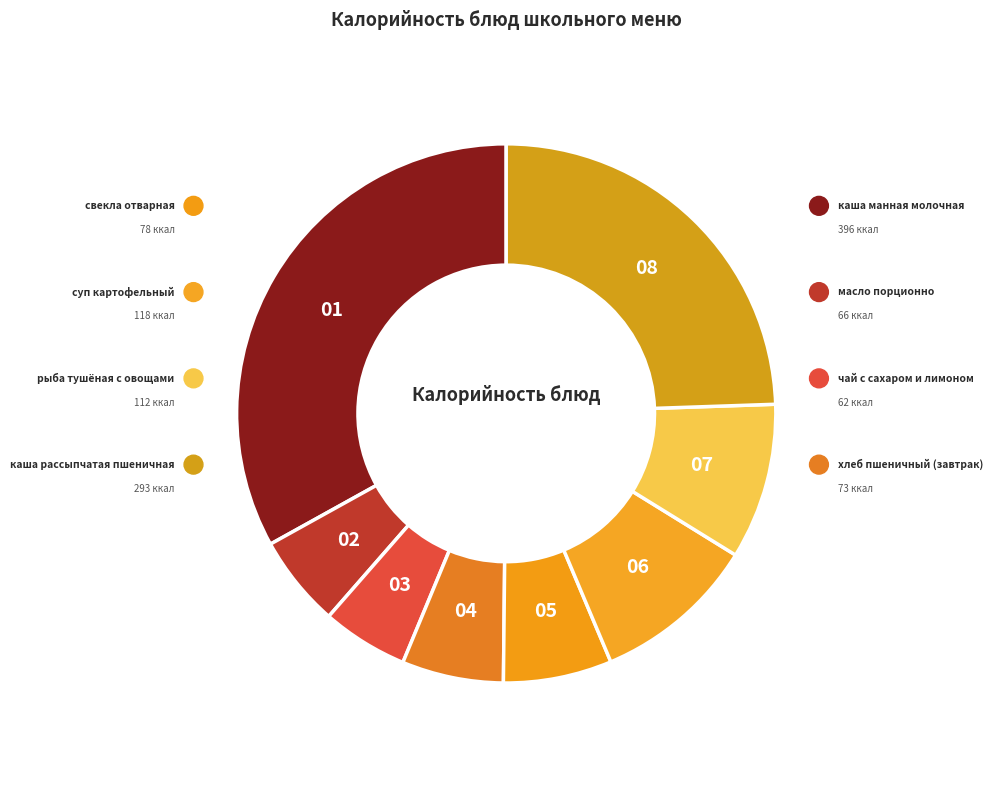

To the nearest percent, what is the average slice percentage?

12%